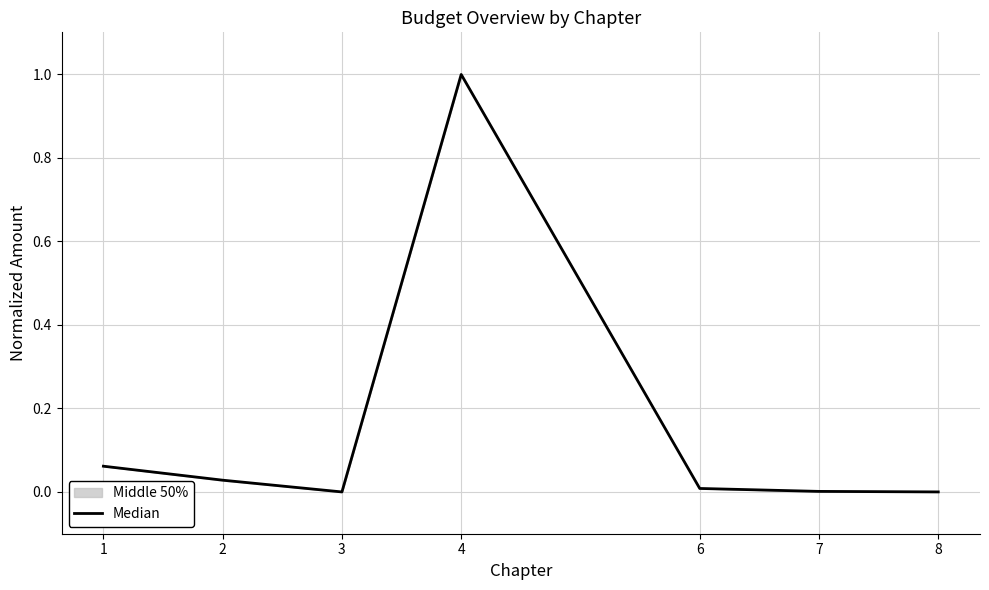

Reading left to right, list all the values displayed in this chart.

1=0.1	2=0.0	3=0.0	4=1.0	6=0.0	7=0.0	8=0.0